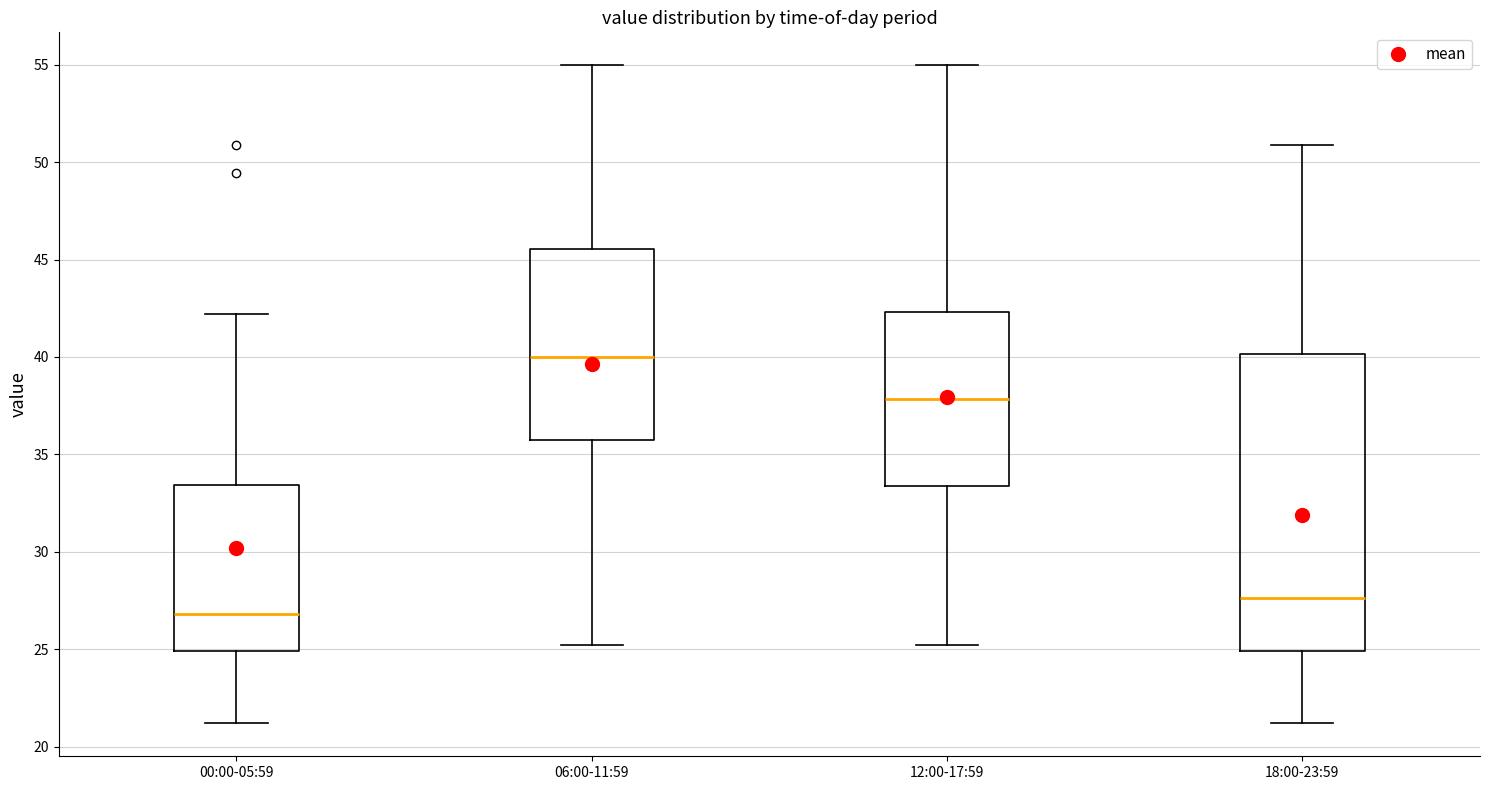

Which box is the tallest, from its lower edge to its upper edge?

18:00-23:59